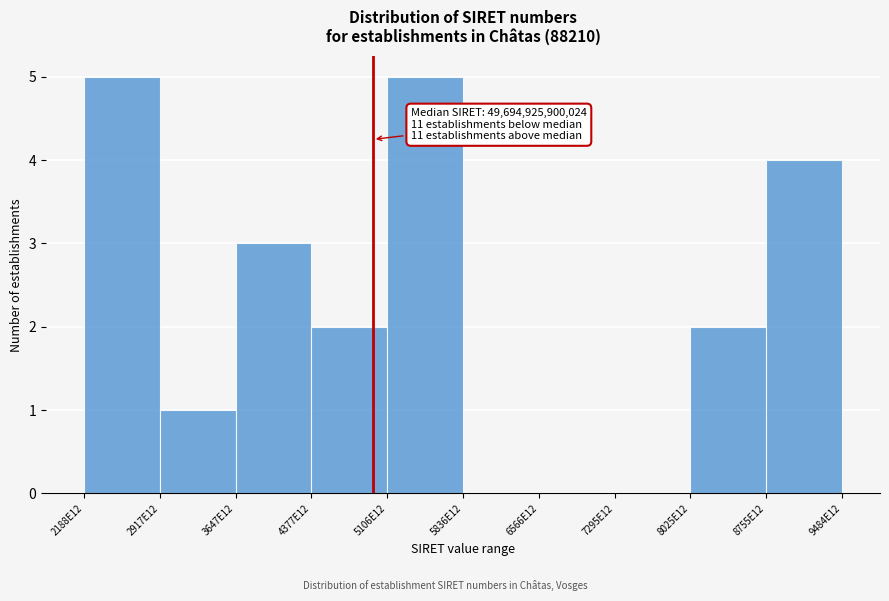

Reading left to right, what are all the values shown in this chart?

2188E12=5	2917E12=1	3647E12=3	4377E12=2	5106E12=5	5836E12=0	6566E12=0	7295E12=0	8025E12=2	8755E12=4